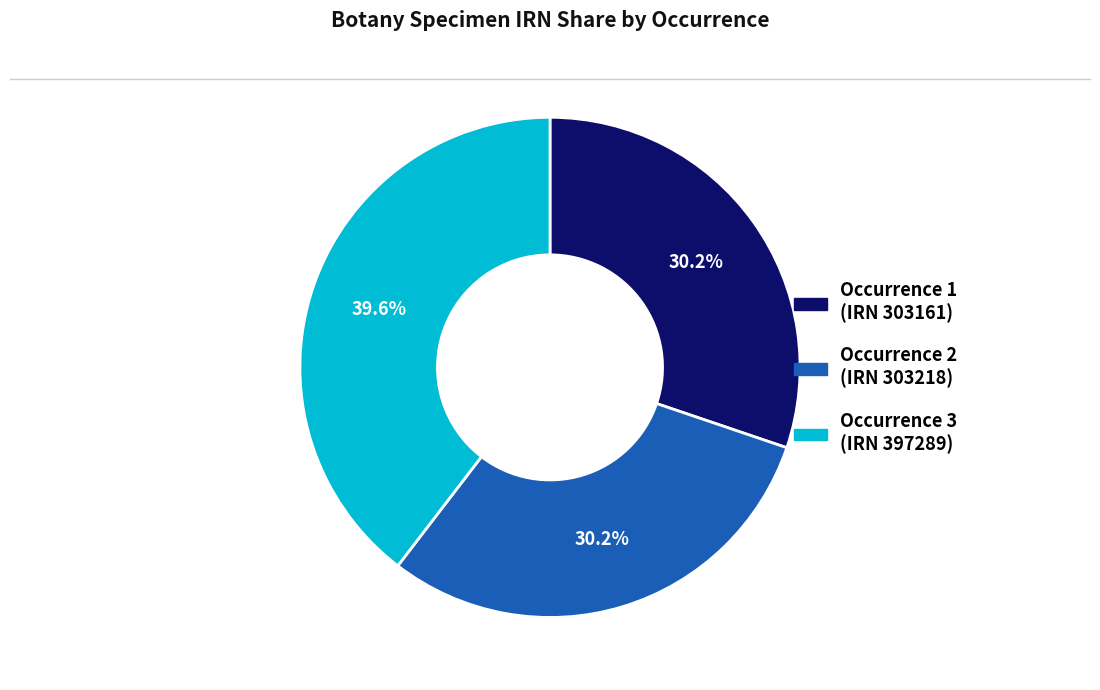

Is there any slice that represents more than half of the pie?

No